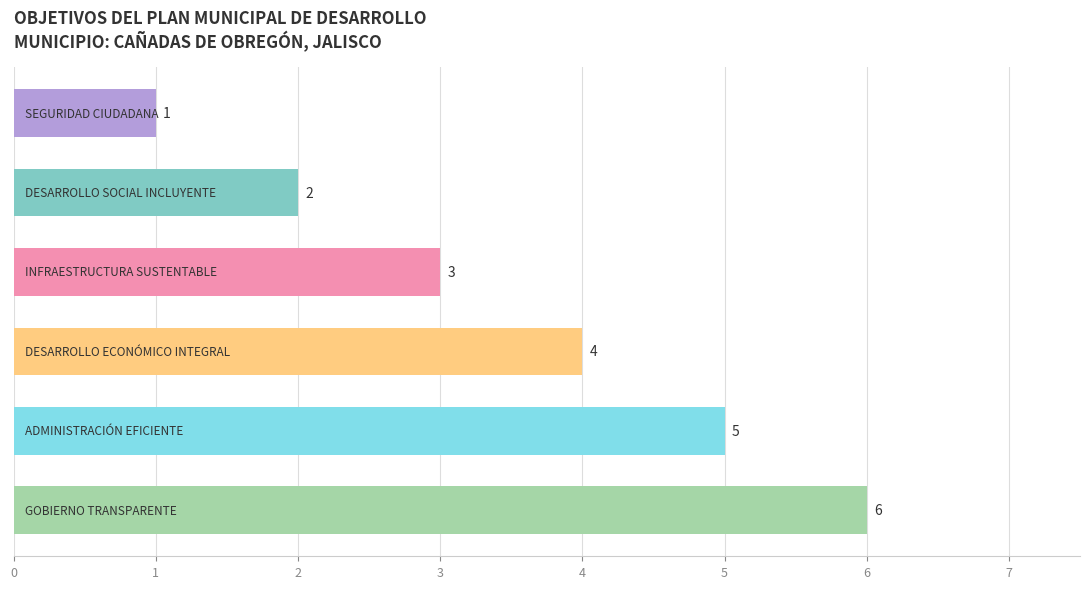

How many values are between 2 and 5?

4